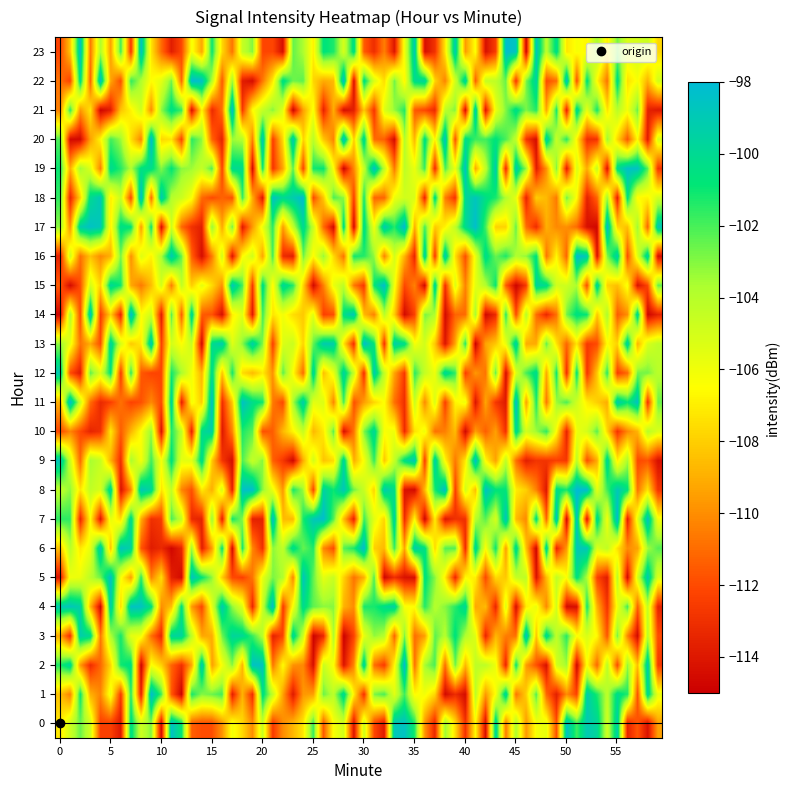

List the series in order of their peak value, lowest first.

0, 23